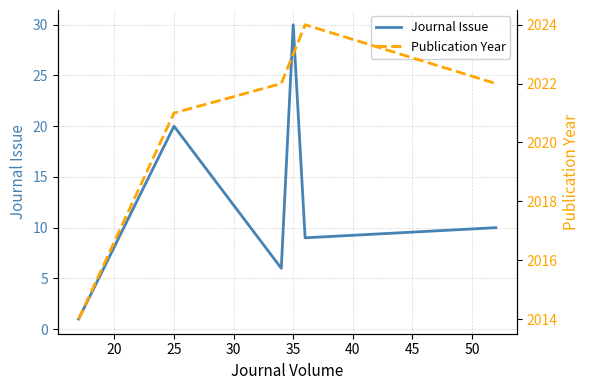

How many Journal Issue values are between 6 and 20?

4